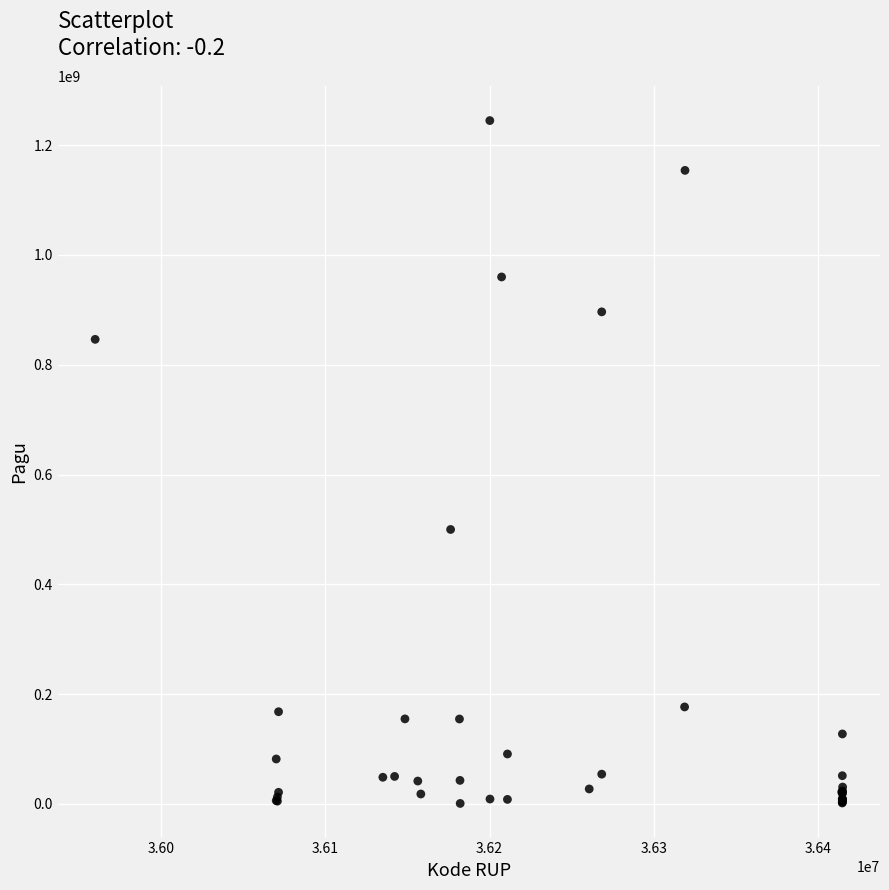

What Y value in the scatter plot is closest to 622840000?

499932000